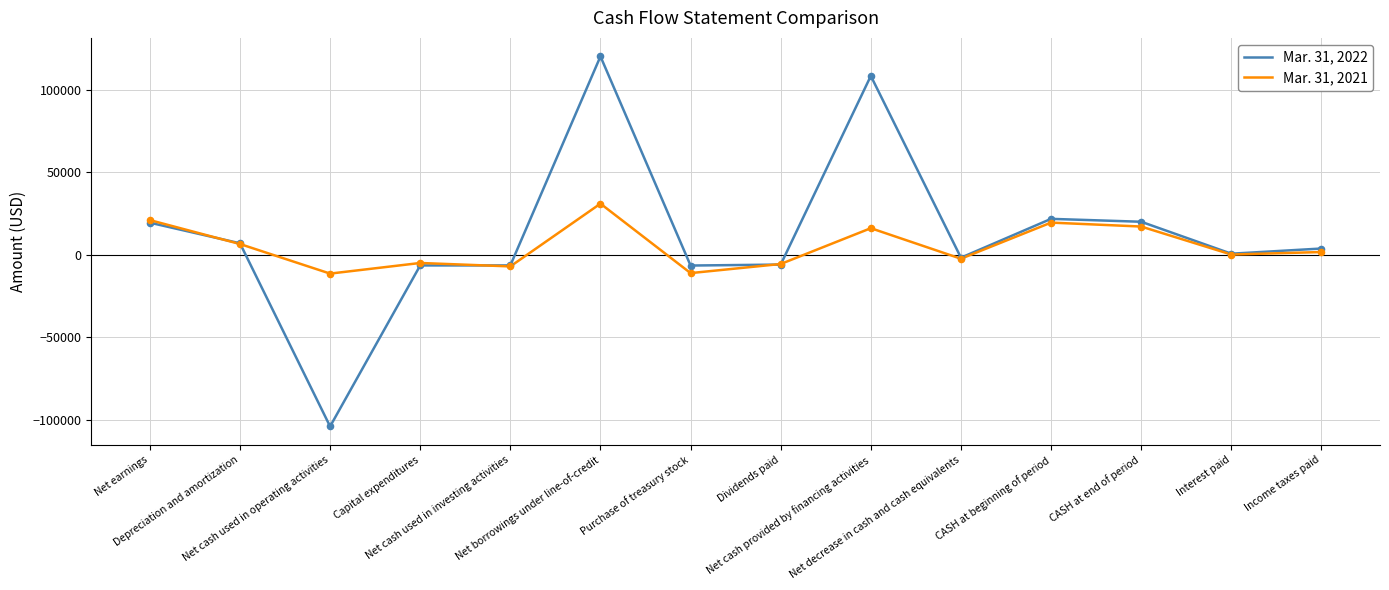

At how many categories does at least one series exceed 84723?

2